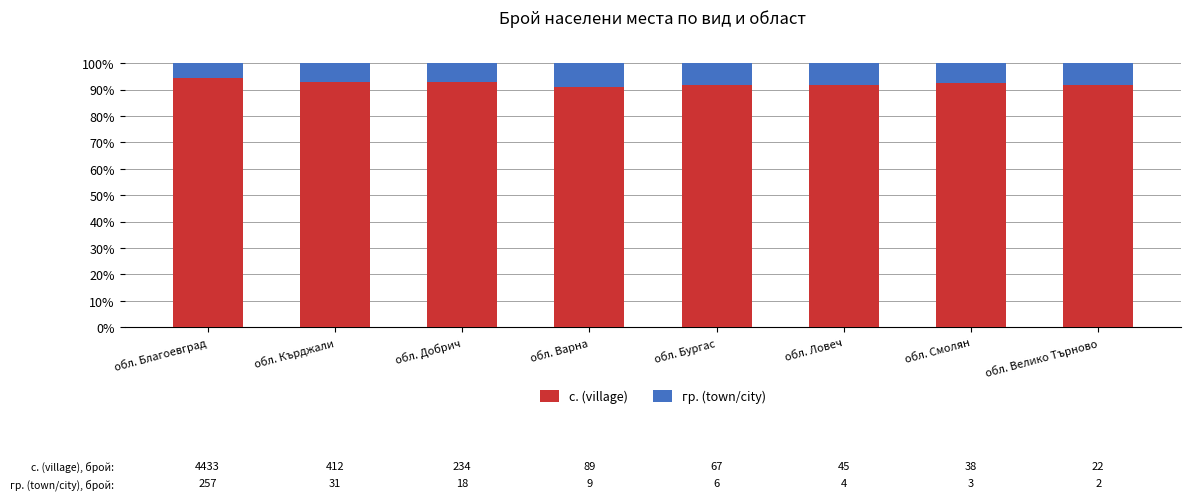

Which category has the highest value in the с. (village) series?

обл. Благоевград